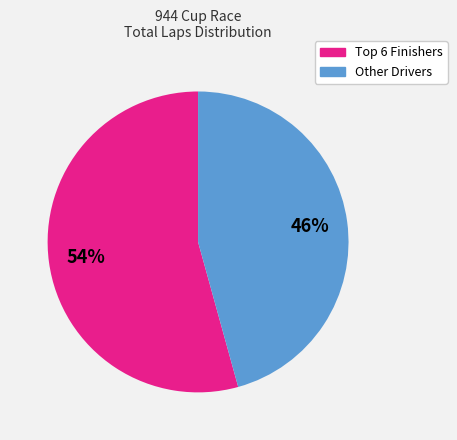

To the nearest percent, what is the average slice percentage?

50%